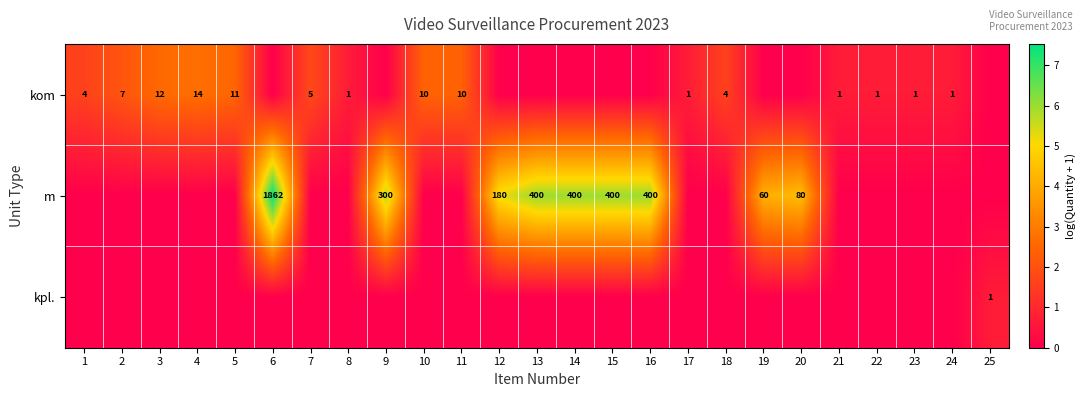

True or false: kom has a value of 21 at 4.

False